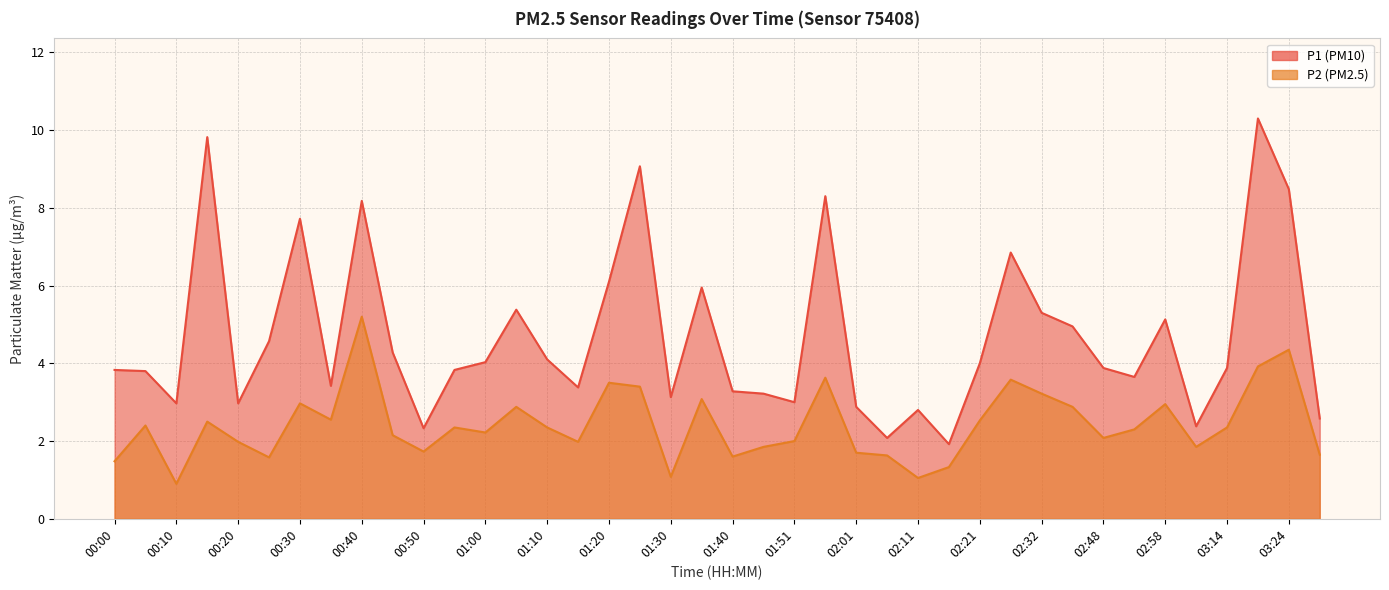

Which has a higher value, 03:19 or 02:11?

03:19